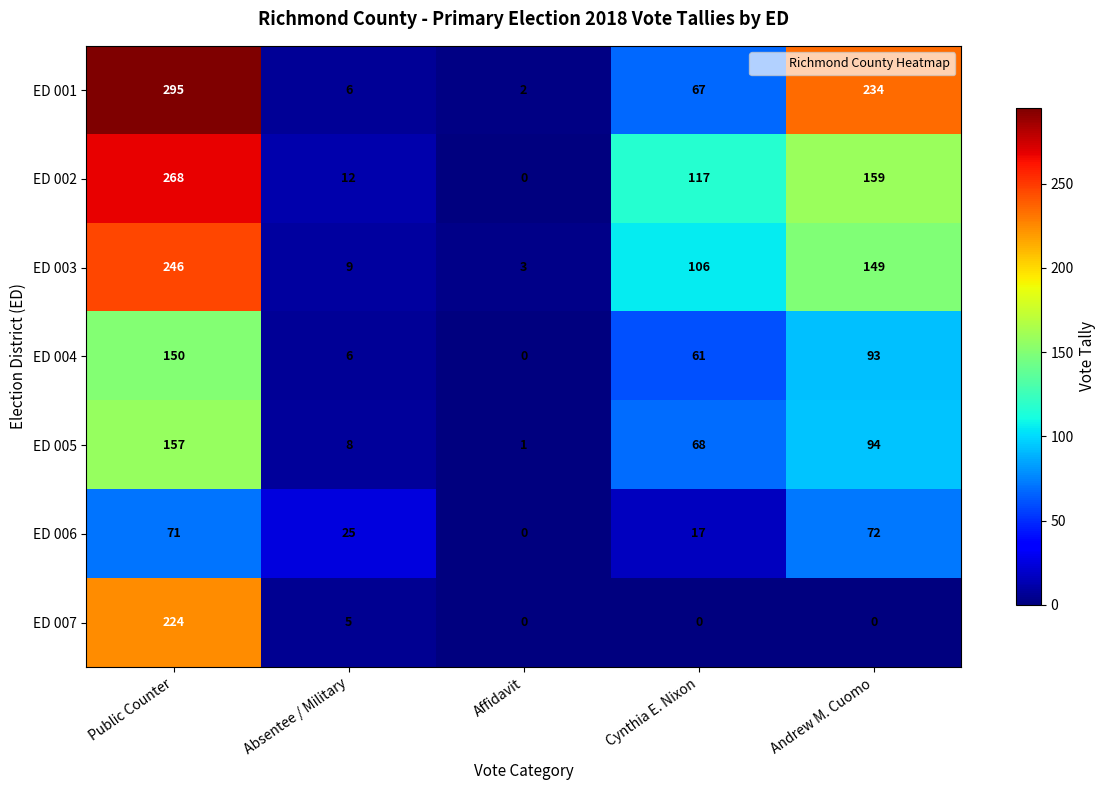

Which series has the widest spread of values?

ED 001